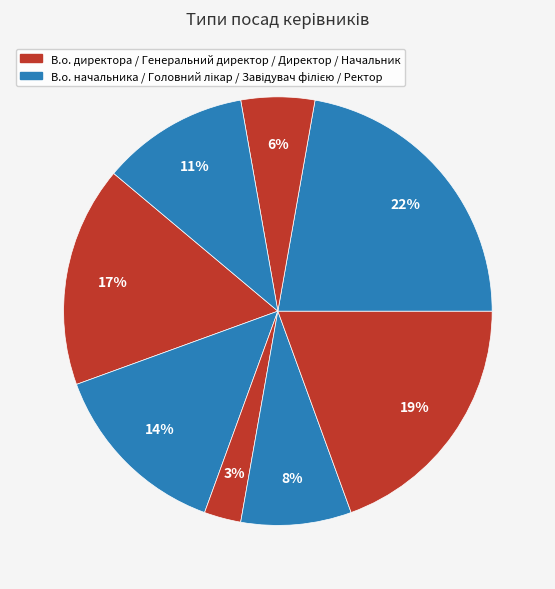

How many slices are in this pie chart?

8